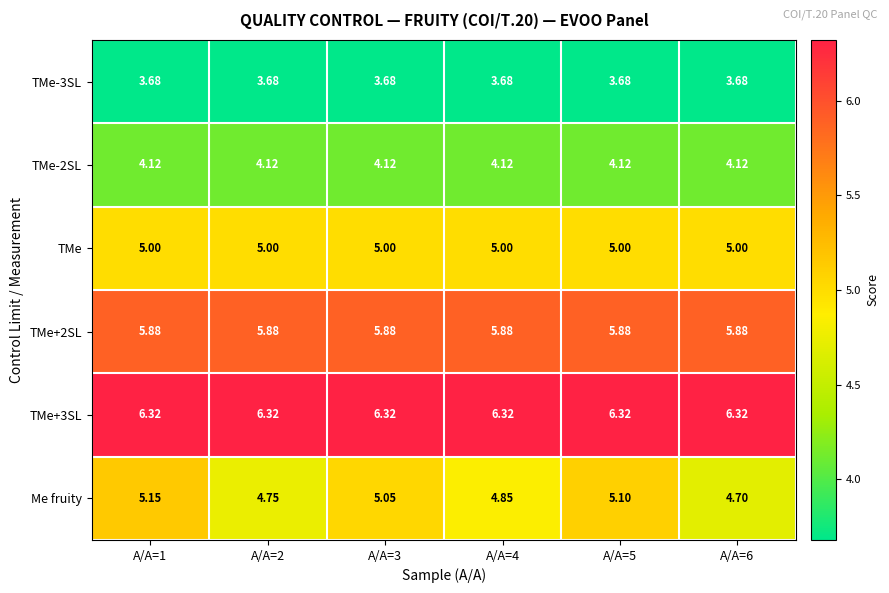

Which series changed the most between A/A=3 and A/A=6?

Me fruity